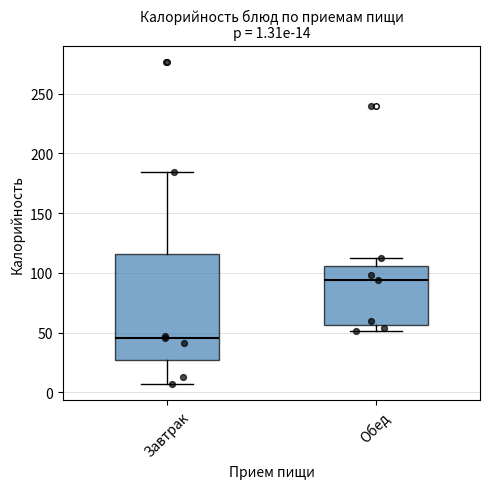

Which box's median line is the highest?

Обед